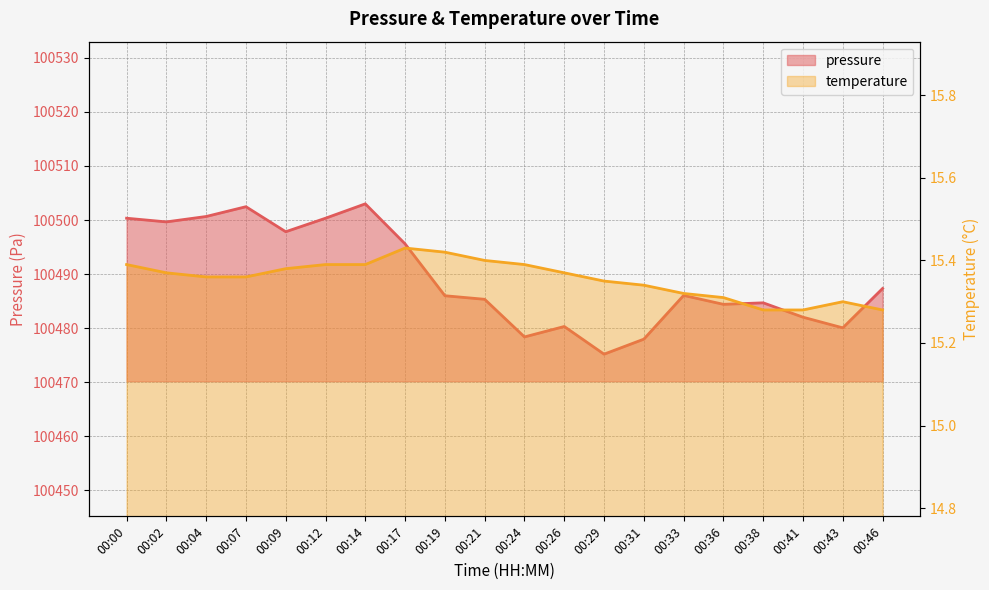

What is the sum of the temperature values at 00:12 and 00:04?

30.8